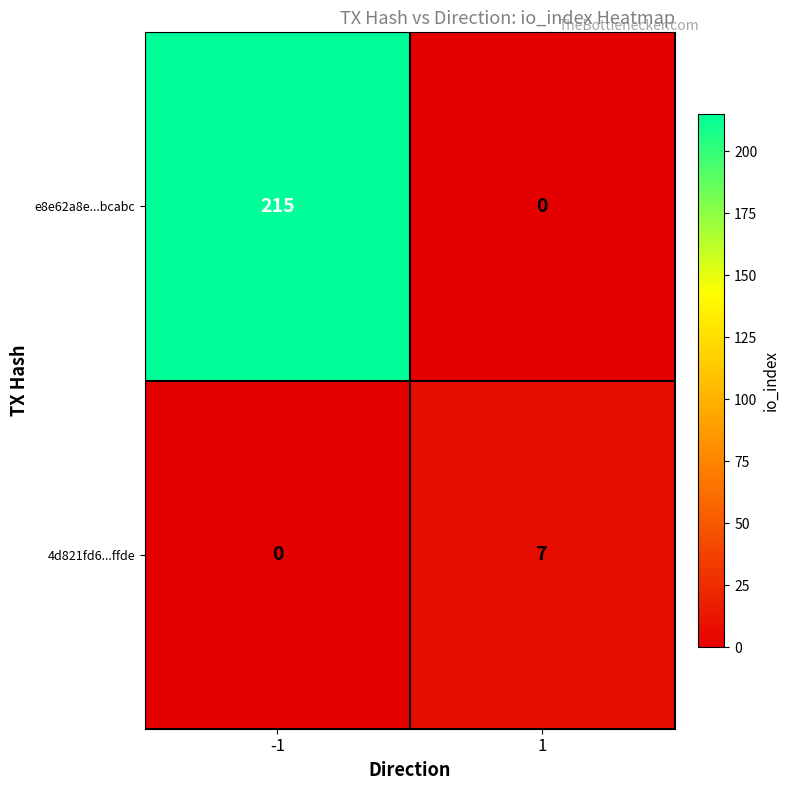

The e8e62a8e...bcabc series shows 0 at 1. True or false?

True